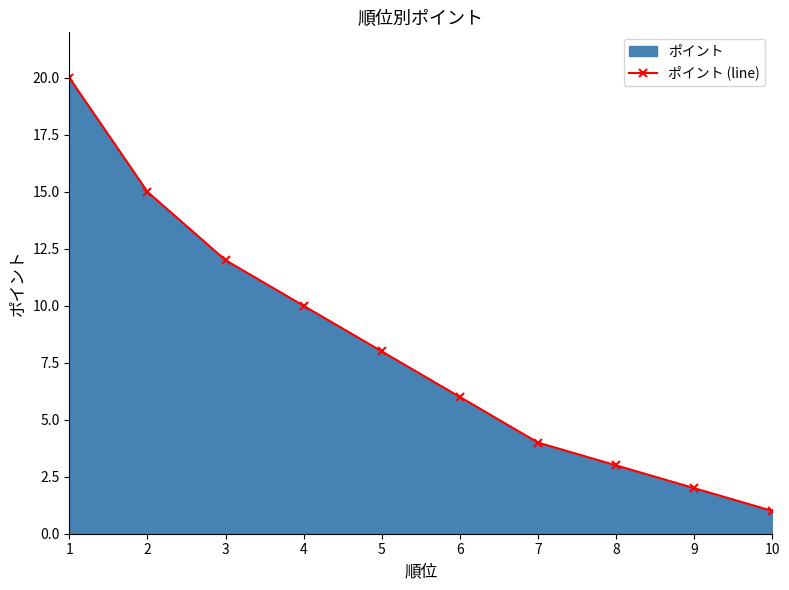

What is the change in value from 3 to 6?

-6